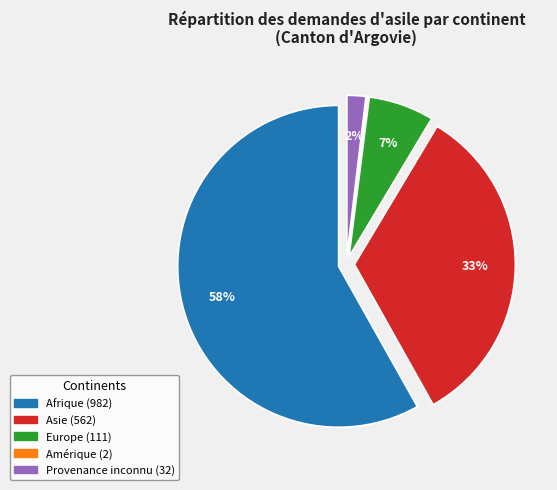

To the nearest percent, what is the difference between the largest and smallest slice percentages?

58%